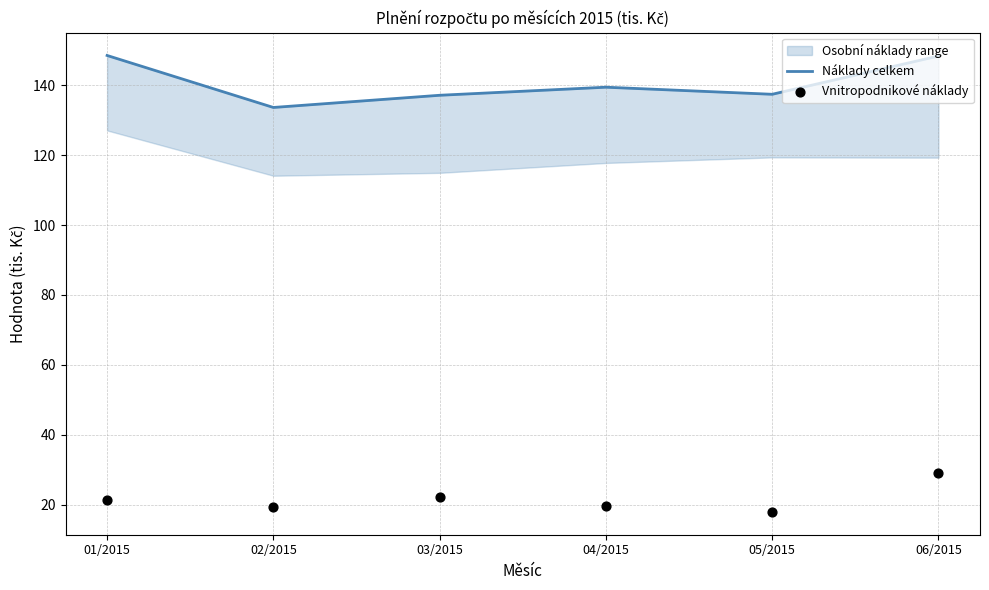

Which series contains the highest Y value?

Náklady celkem